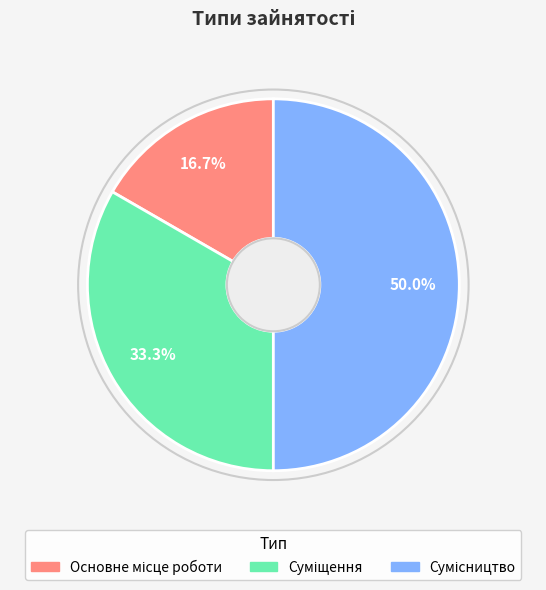

To the nearest percent, what percentage of the pie is Основне місце роботи?

17%